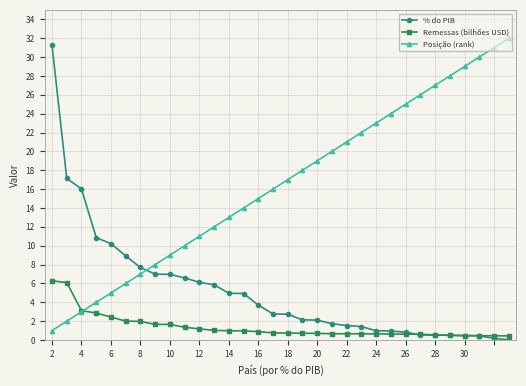

List the series in order of their overall mean, highest first.

Posição (rank), % do PIB, Remessas (bilhões USD)